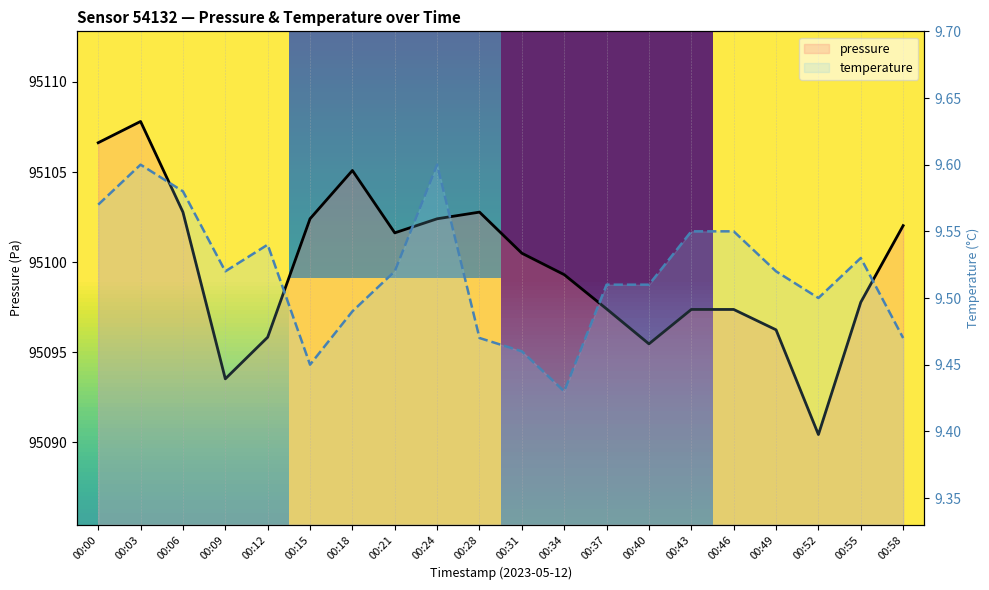

Reading left to right, what are all the values shown in this chart?

pressure: 00:00=95106.6	00:03=95107.8	00:06=95102.8	00:09=95093.5	00:12=95095.8	00:15=95102.4	00:18=95105.1	00:21=95101.6	00:24=95102.4	00:28=95102.8	00:31=95100.5	00:34=95099.3	00:37=95097.4	00:40=95095.5	00:43=95097.4	00:46=95097.4	00:49=95096.2	00:52=95090.4	00:55=95097.8	00:58=95102.0
temperature: 00:00=9.6	00:03=9.6	00:06=9.6	00:09=9.5	00:12=9.5	00:15=9.4	00:18=9.5	00:21=9.5	00:24=9.6	00:28=9.5	00:31=9.5	00:34=9.4	00:37=9.5	00:40=9.5	00:43=9.6	00:46=9.6	00:49=9.5	00:52=9.5	00:55=9.5	00:58=9.5